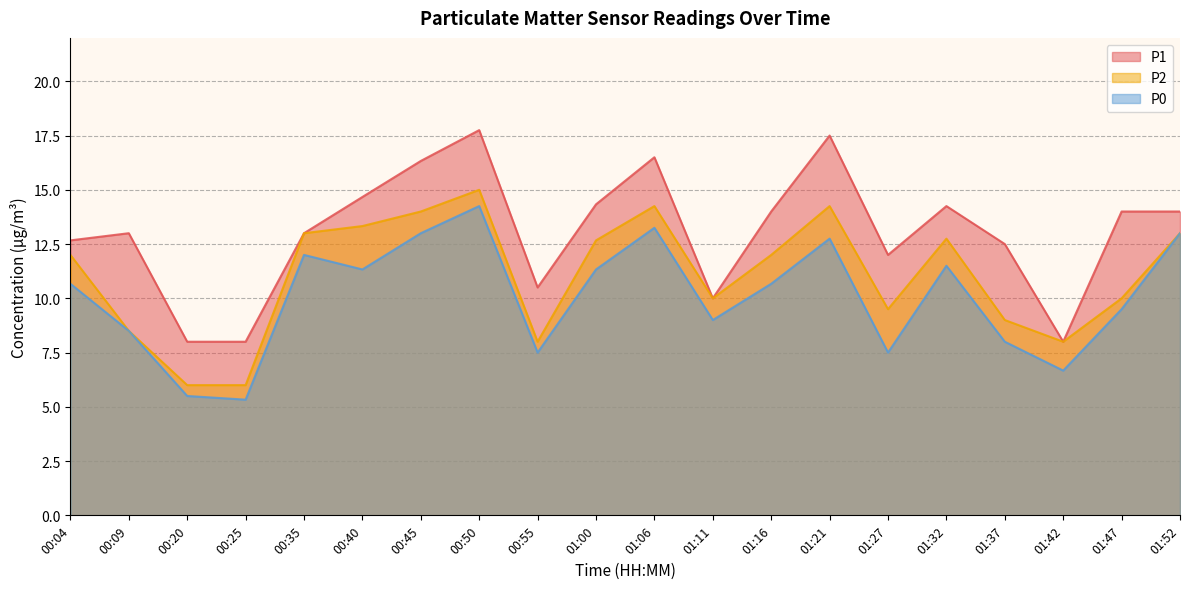

What is the difference between the maximum and minimum values in the P0 series?

8.9